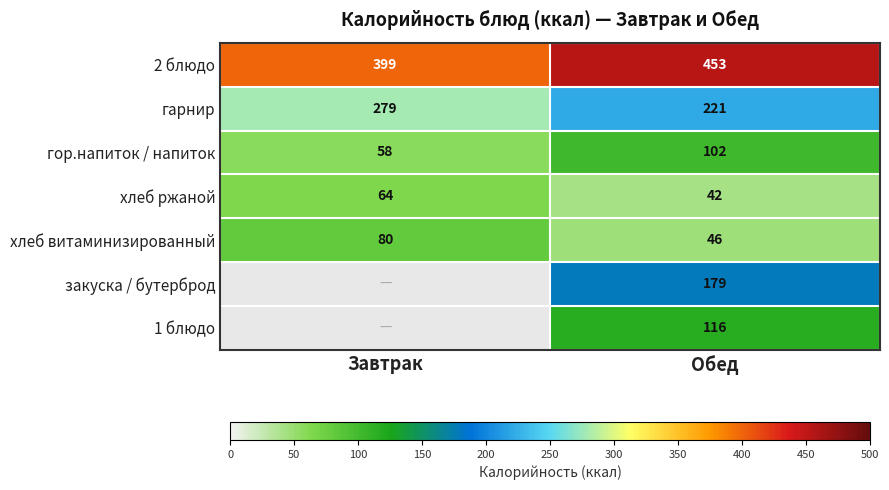

Is it true that гарнир equals 331.4 at Обед?

False